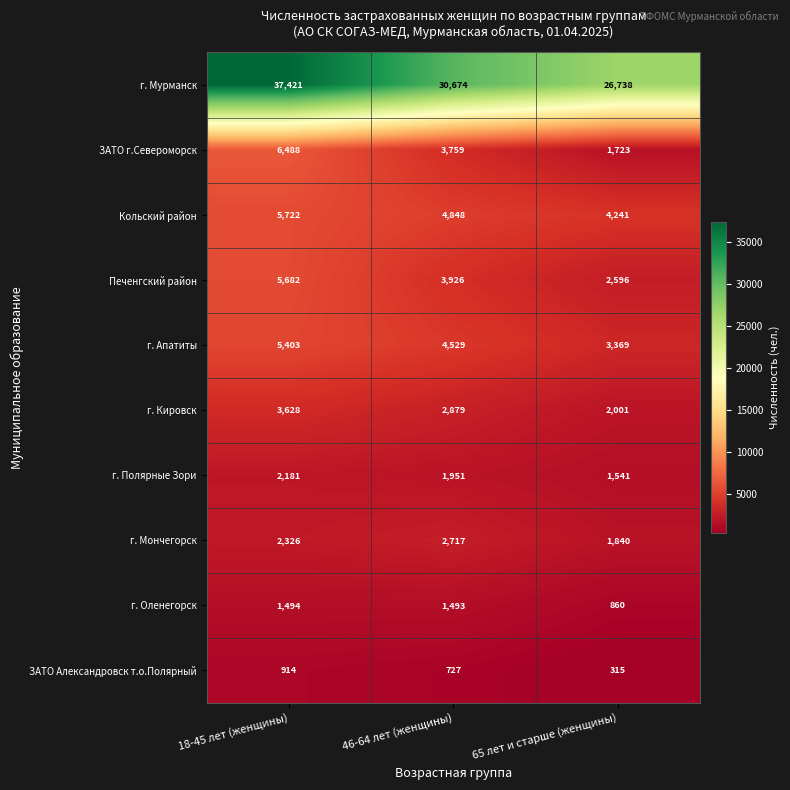

Where is г. Кировск nearest to the value 2814?

46-64 лет (женщины)